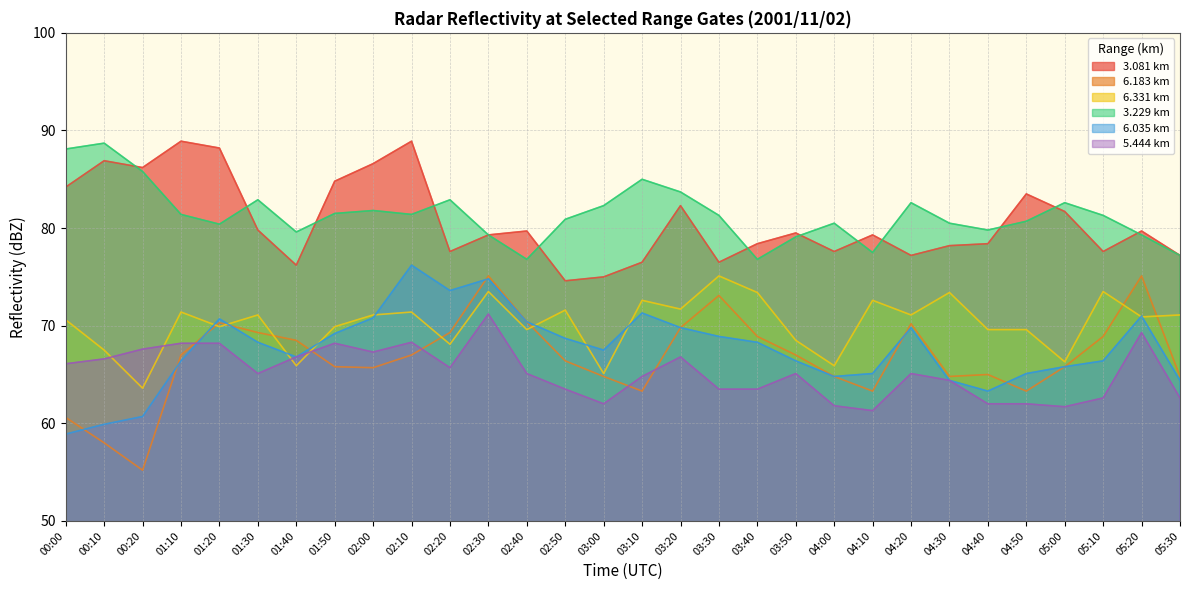

What position from the right is 04:30?

7